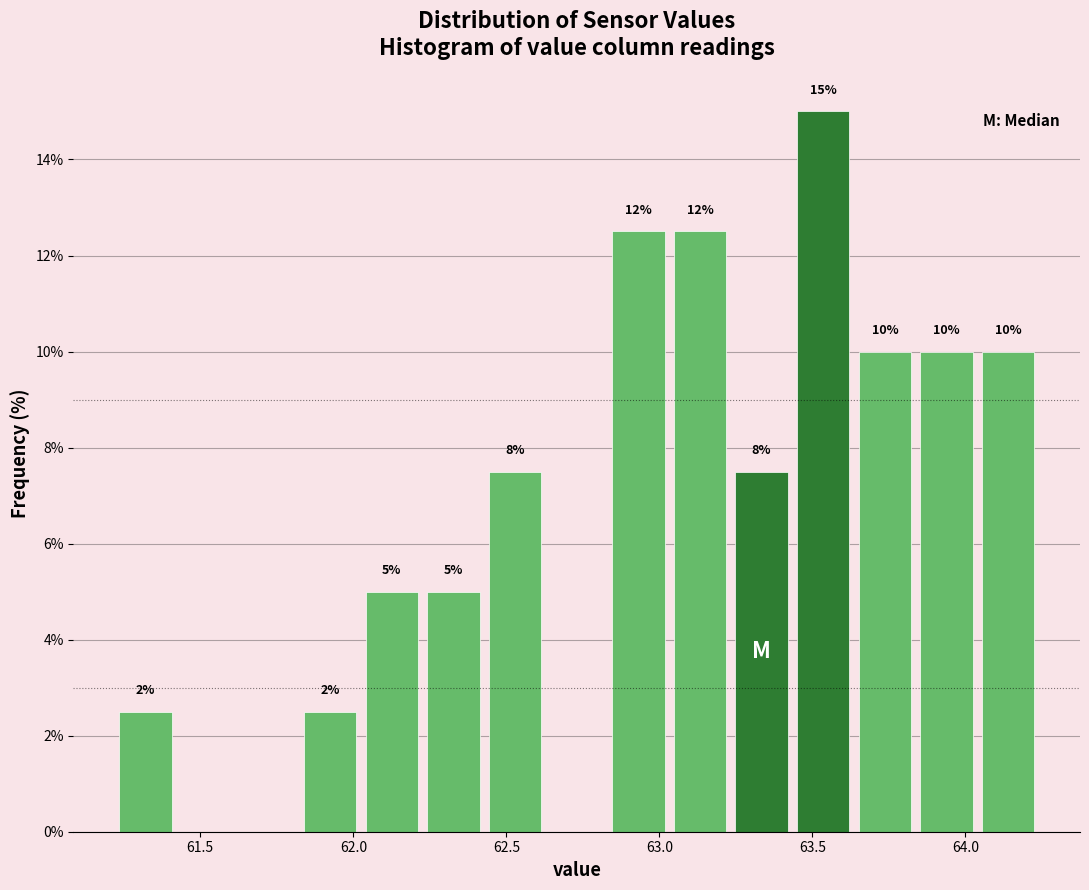

Over which range of the x-axis is the bar tallest?

63.45 to 63.65